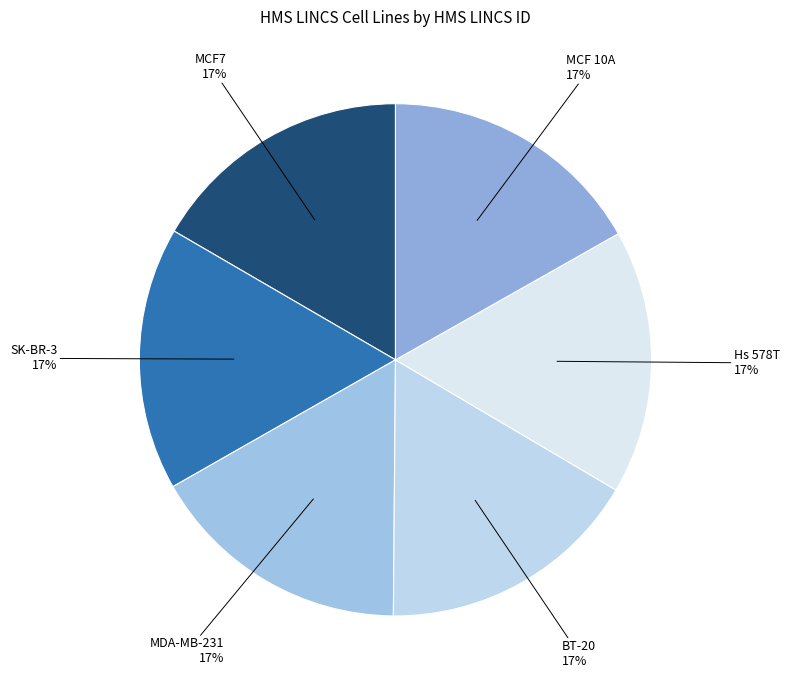

How many segments does this pie chart have?

6